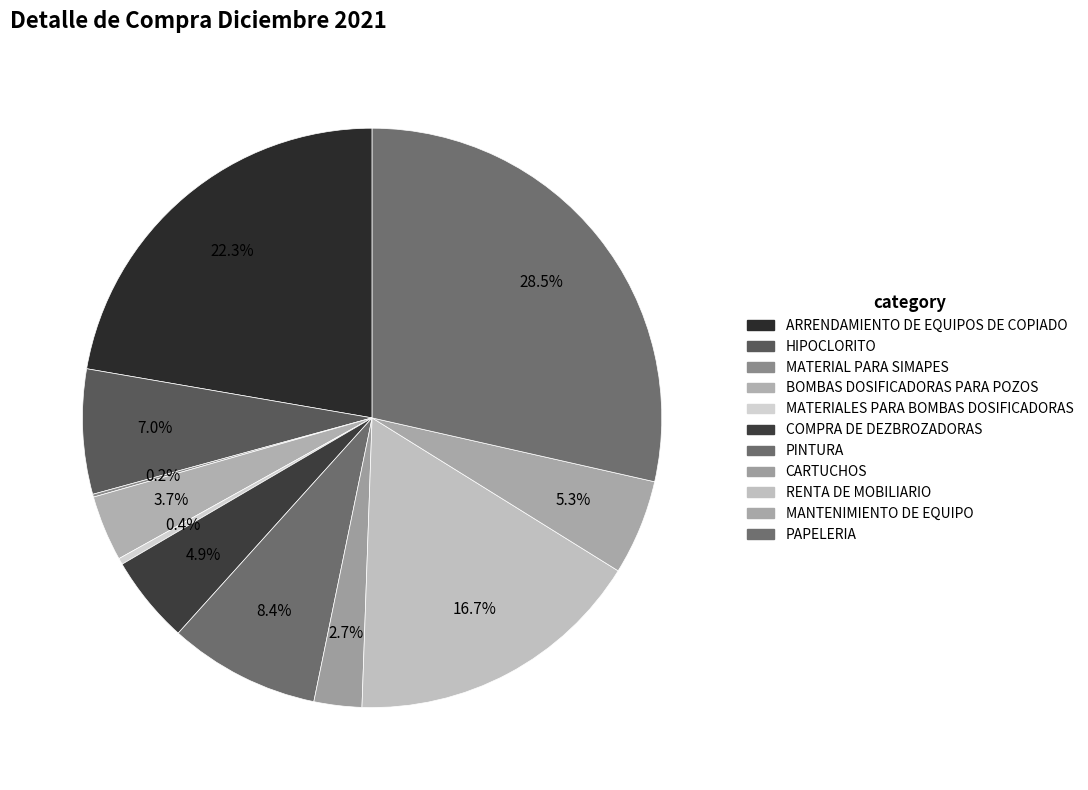

Do PAPELERIA and MATERIALES PARA BOMBAS DOSIFICADORAS together represent more than half of the pie?

No